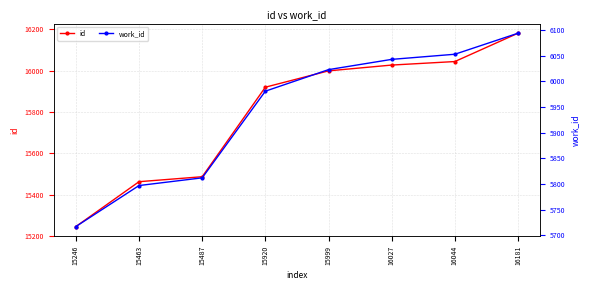

True or false: work_id and id intersect in this chart.

False